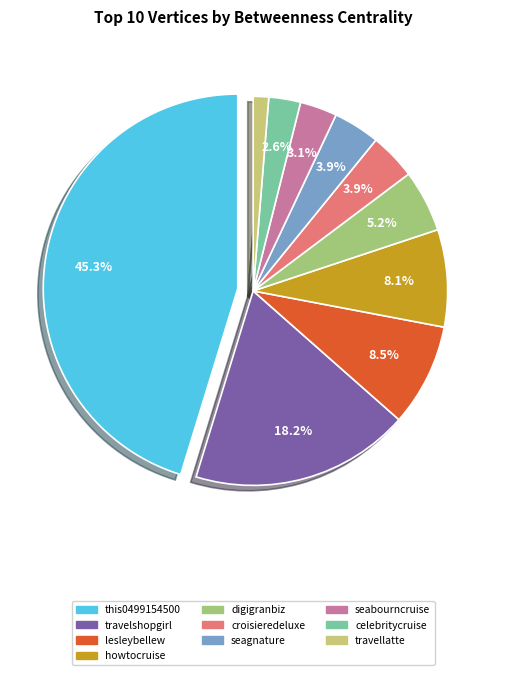

To the nearest percent, what is the difference between the howtocruise and travellatte slice percentages?

7%